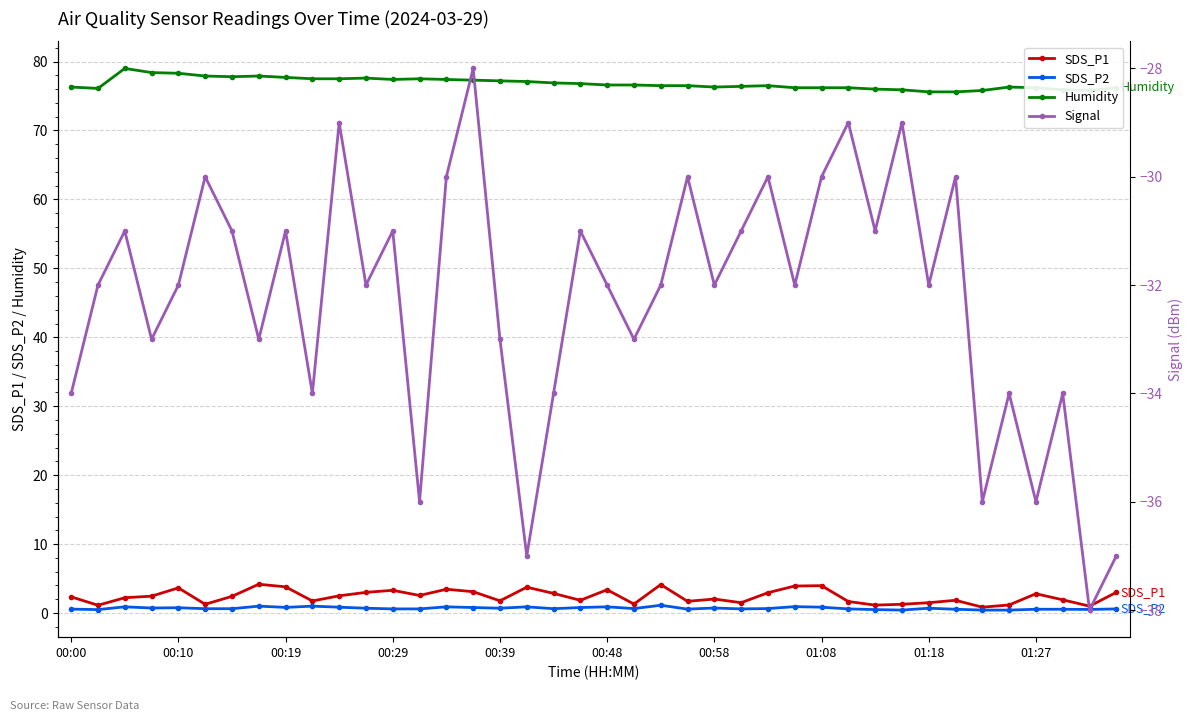

True or false: SDS_P1 and Humidity intersect in this chart.

False